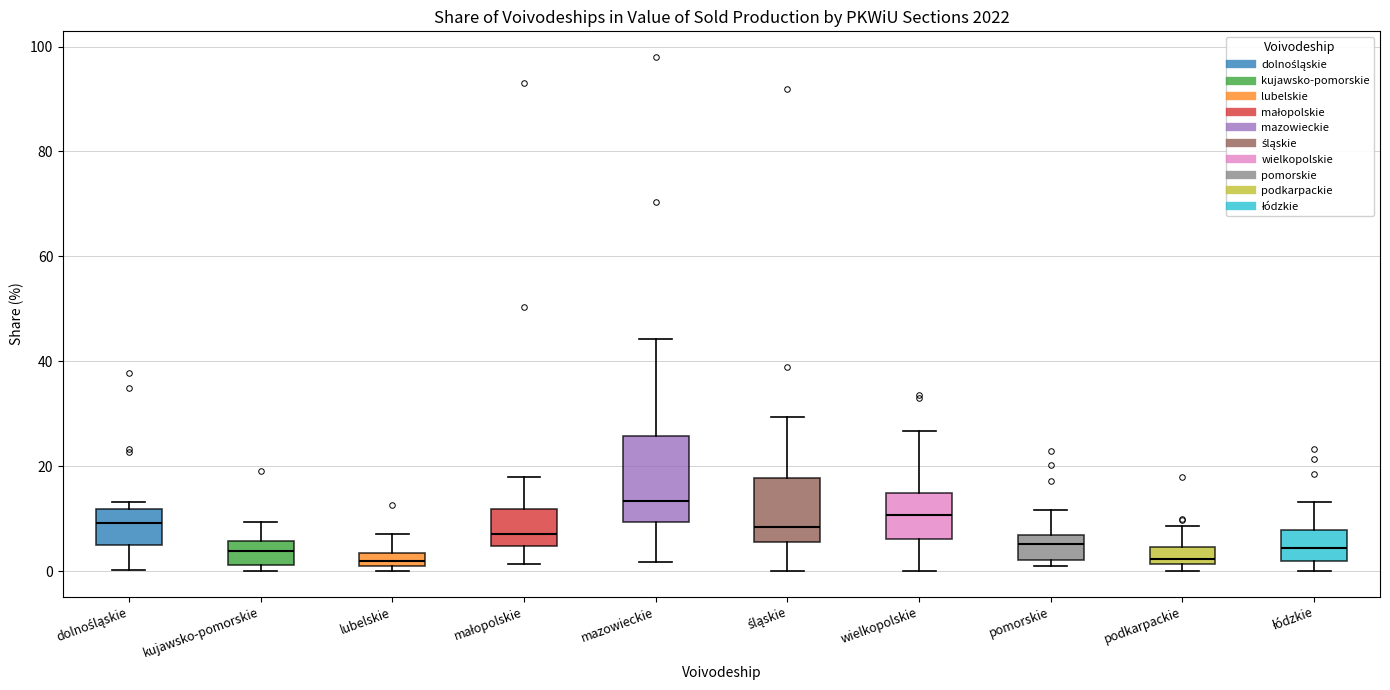

Which box is the tallest, from its lower edge to its upper edge?

mazowieckie